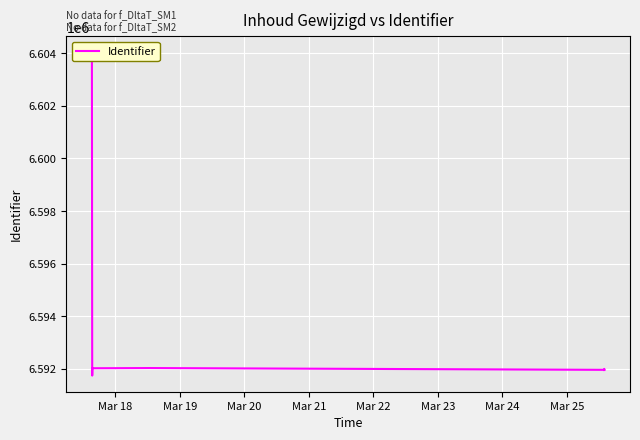

True or false: the data has more than 0 interior local peaks.

True